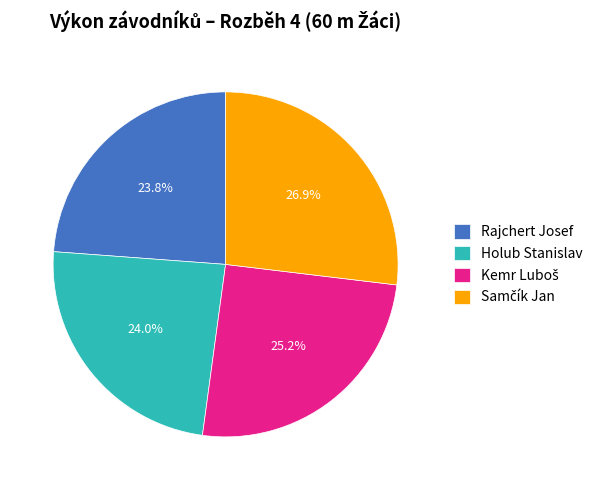

Count the number of slices in the pie.

4